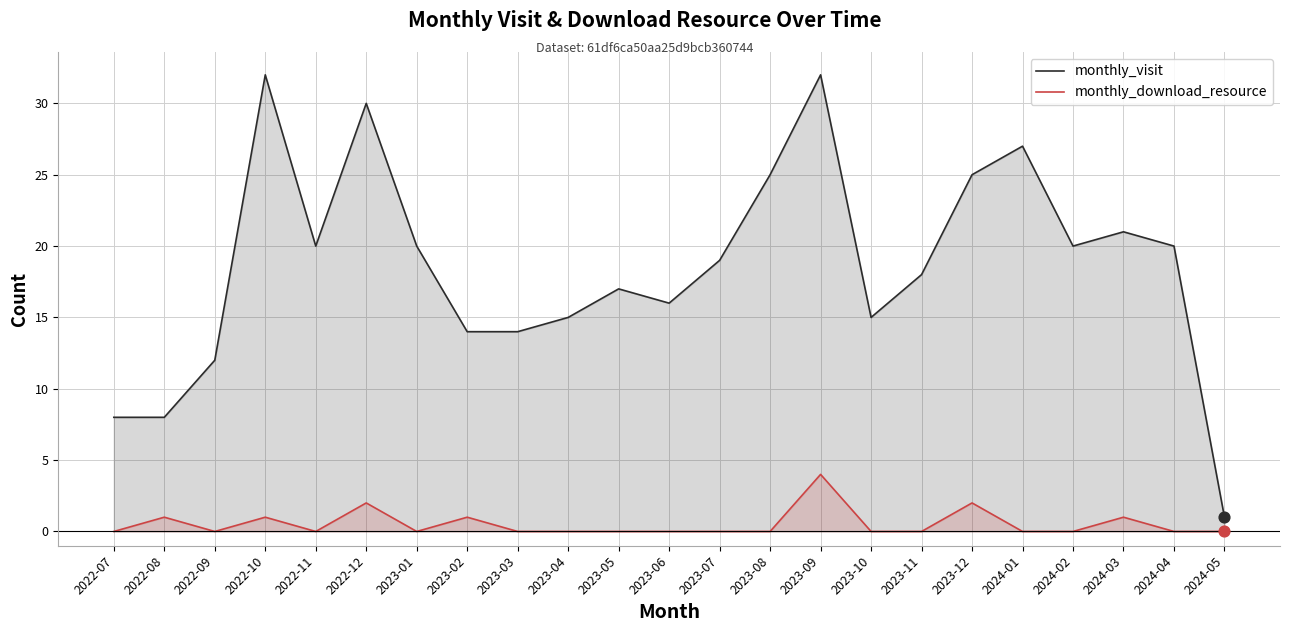

At how many categories does at least one series exceed 28?

3